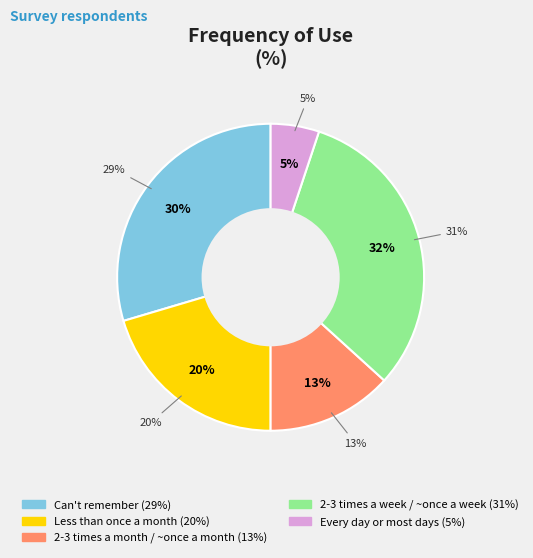

True or false: 2-3 times a month / about once a month accounts for 13% of the total.

True